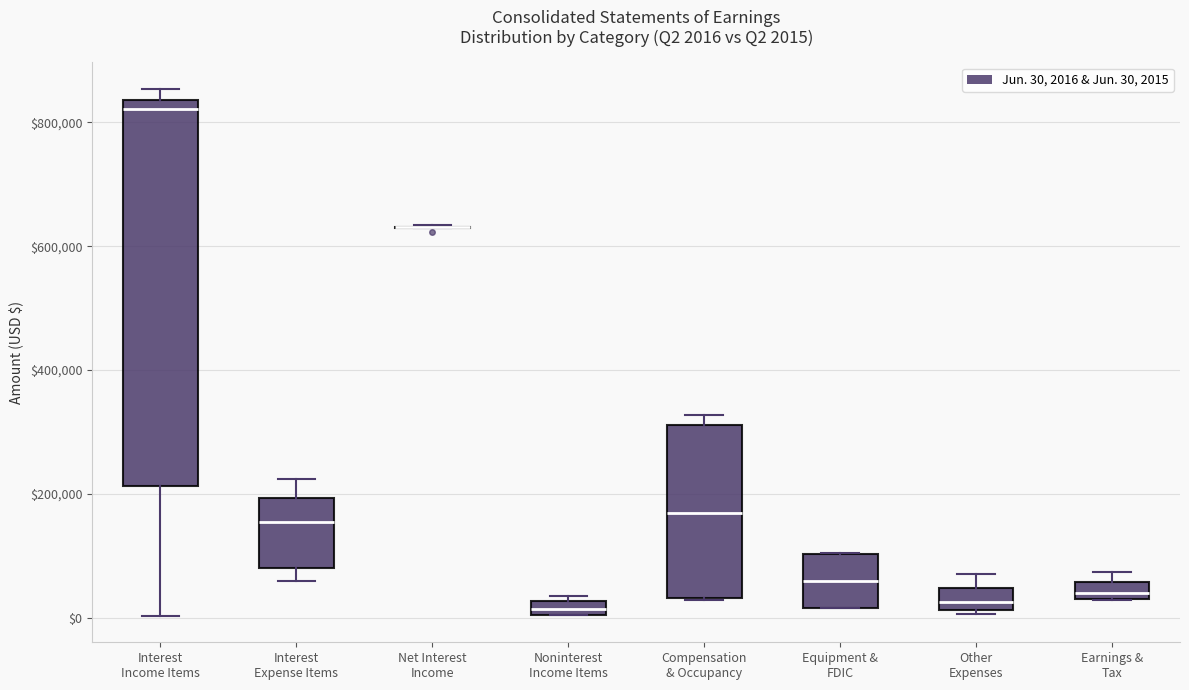

Comparing the boxes themselves (not the whiskers), which one is the tallest?

Interest Income Items